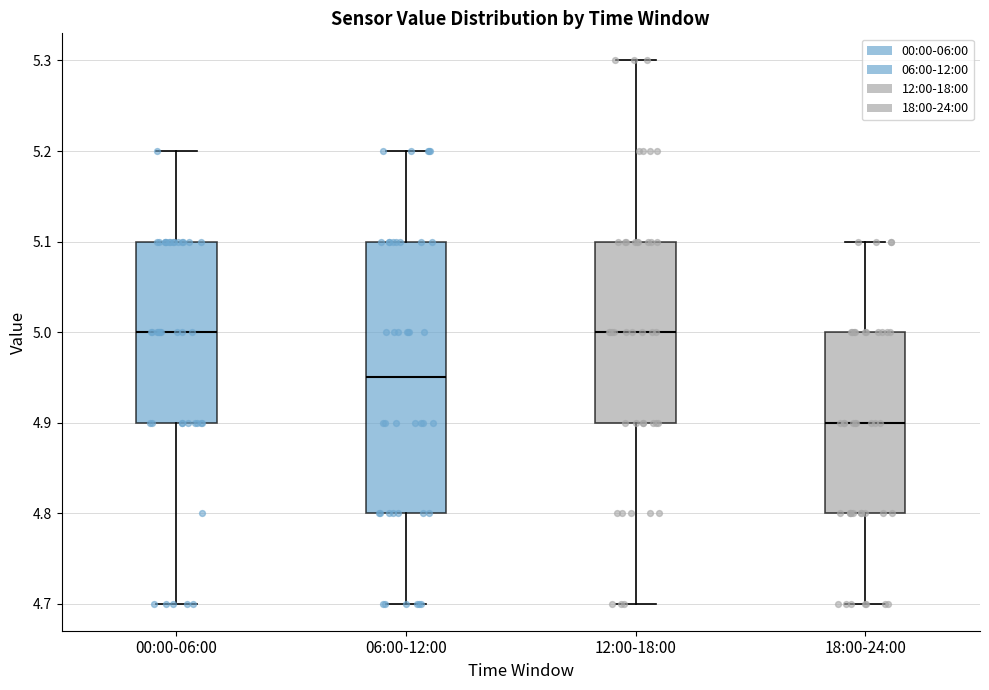

Reading left to right, transcribe this box plot: for each box, give where its median line is, the range the box spans, and where its two whiskers end, as read against the y-axis. The values are not printed on the chart, so give them approximately, as read against the axis.

00:00-06:00: median 5.00, box 4.90 to 5.10, whiskers 4.70 to 5.20
06:00-12:00: median 4.95, box 4.80 to 5.10, whiskers 4.70 to 5.20
12:00-18:00: median 5.00, box 4.90 to 5.10, whiskers 4.70 to 5.30
18:00-24:00: median 4.90, box 4.80 to 5.00, whiskers 4.70 to 5.10